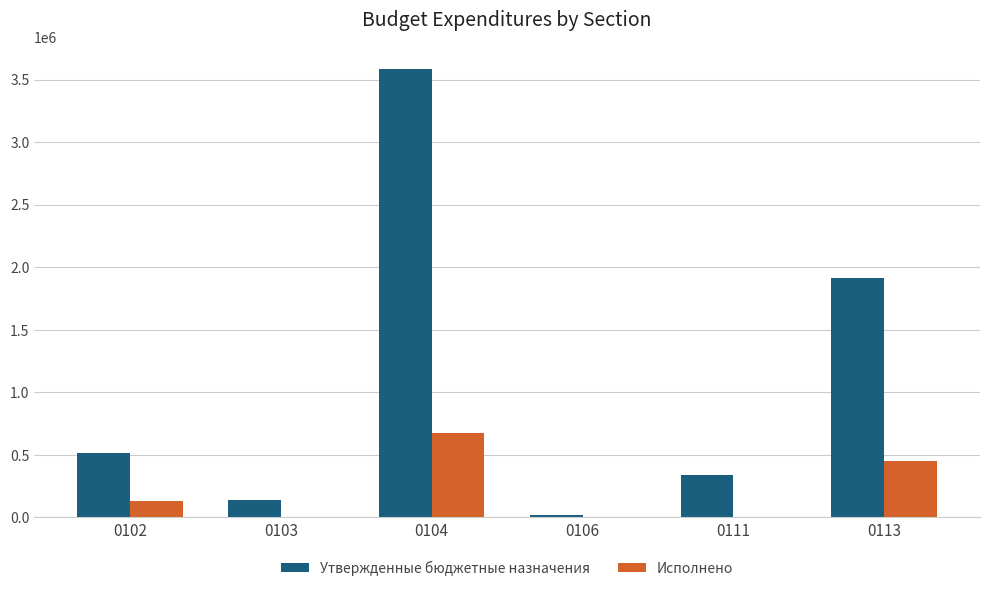

What is the highest value of the Утвержденные бюджетные назначения series?

3585145.5